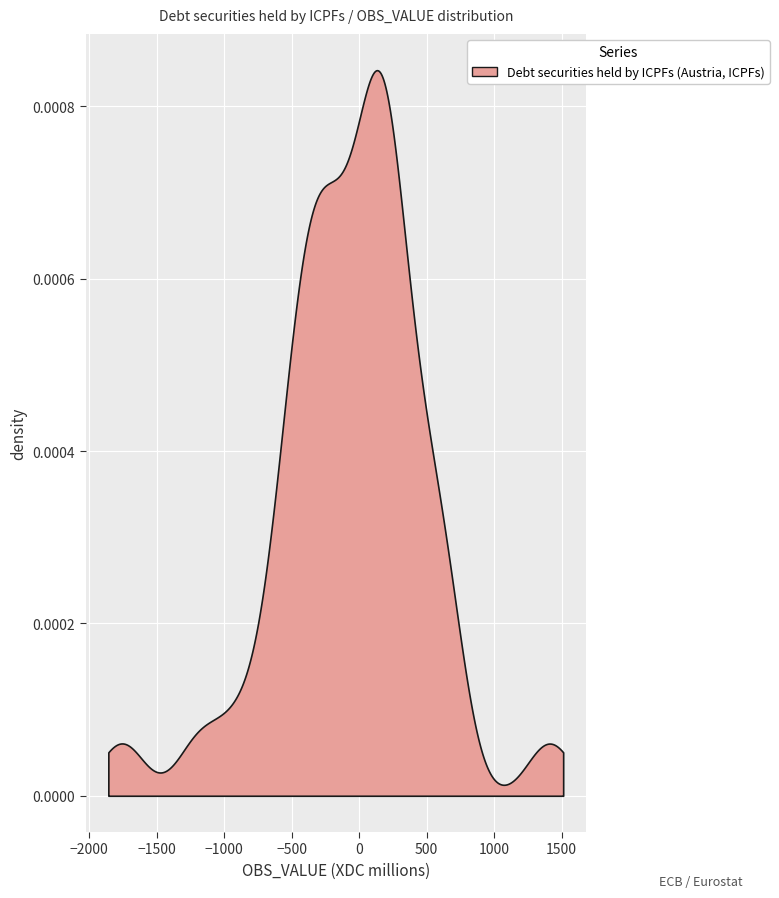

What is the value of the 2nd point from the left?

-260